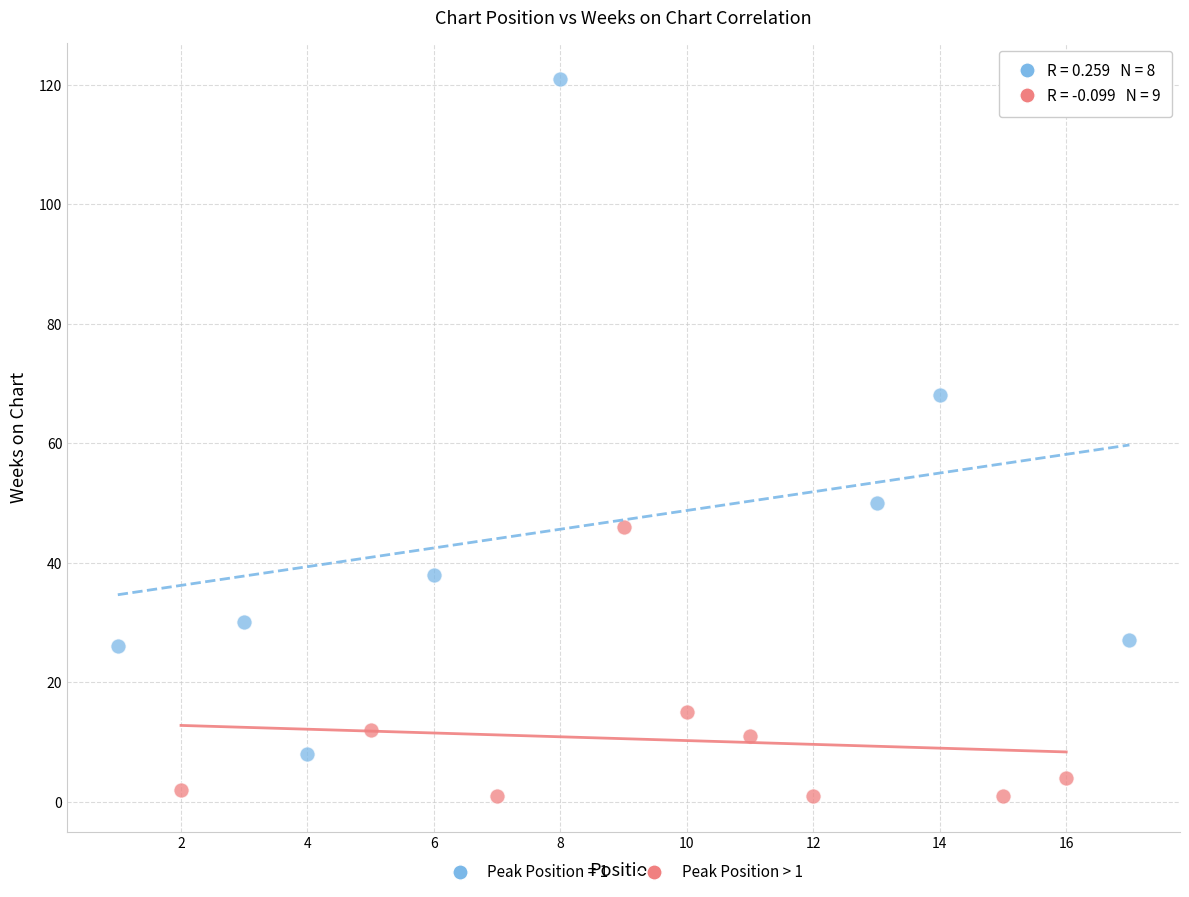

Which series has the largest Y range (max minus min)?

Peak Position = 1